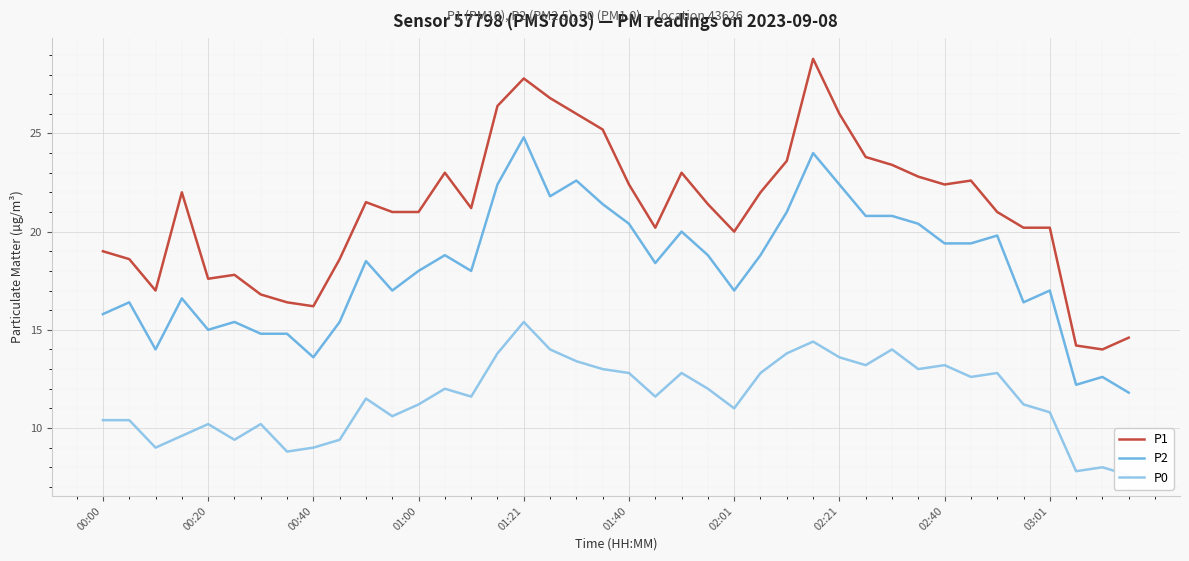

What is the total value across all series at 11?

48.6